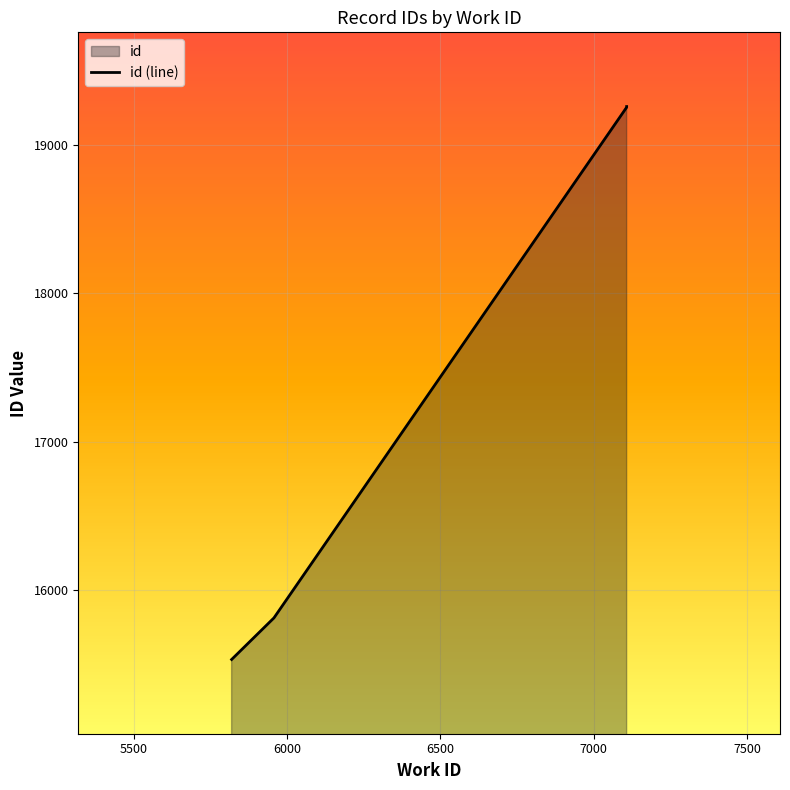

What is the sum of all values?

146873